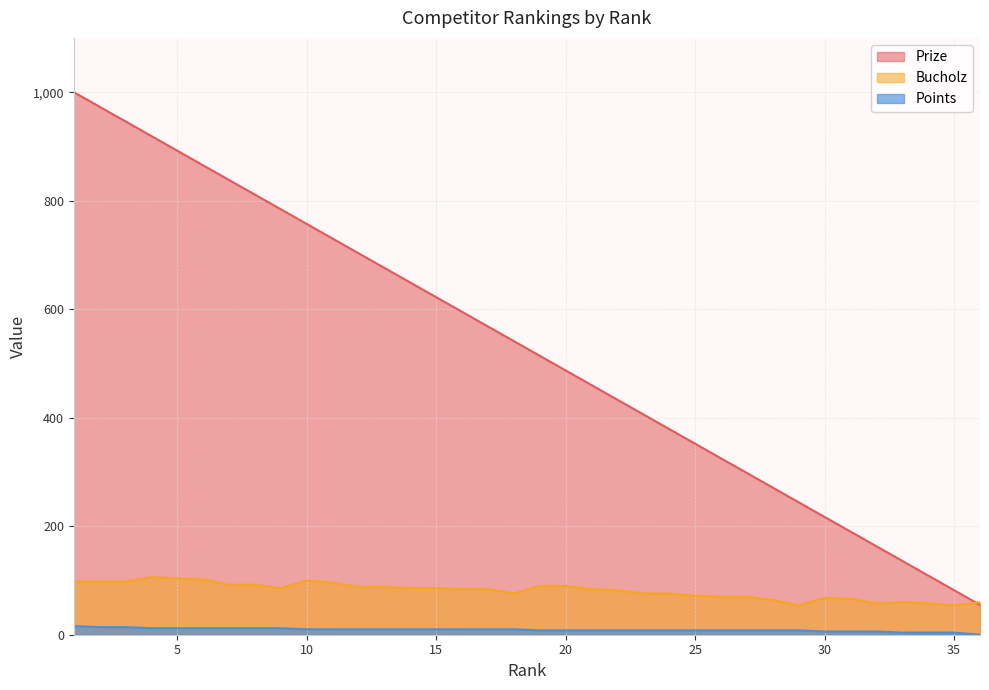

At which category is the sum across all series the highest?

1